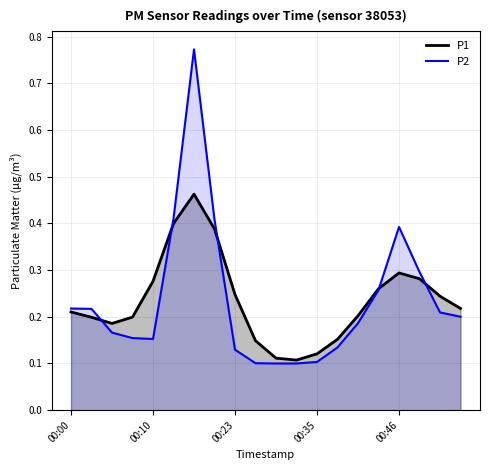

Which series has the largest range (max minus min)?

P2